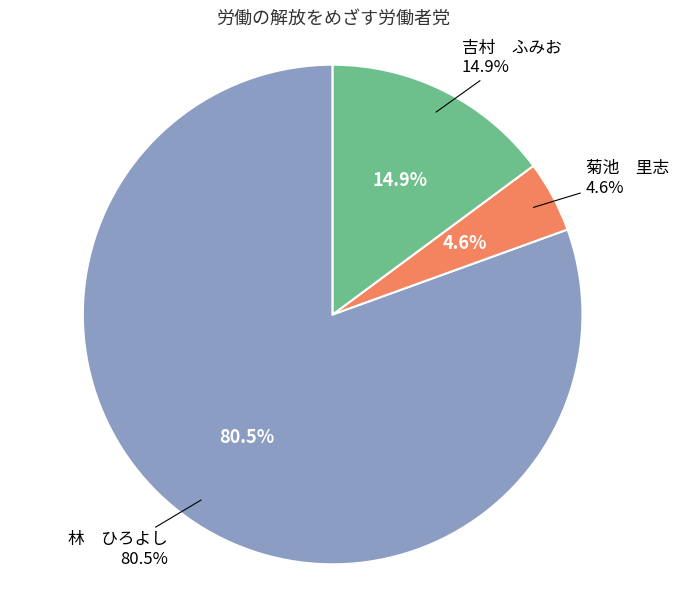

Between 10 and 20, which is larger?

20